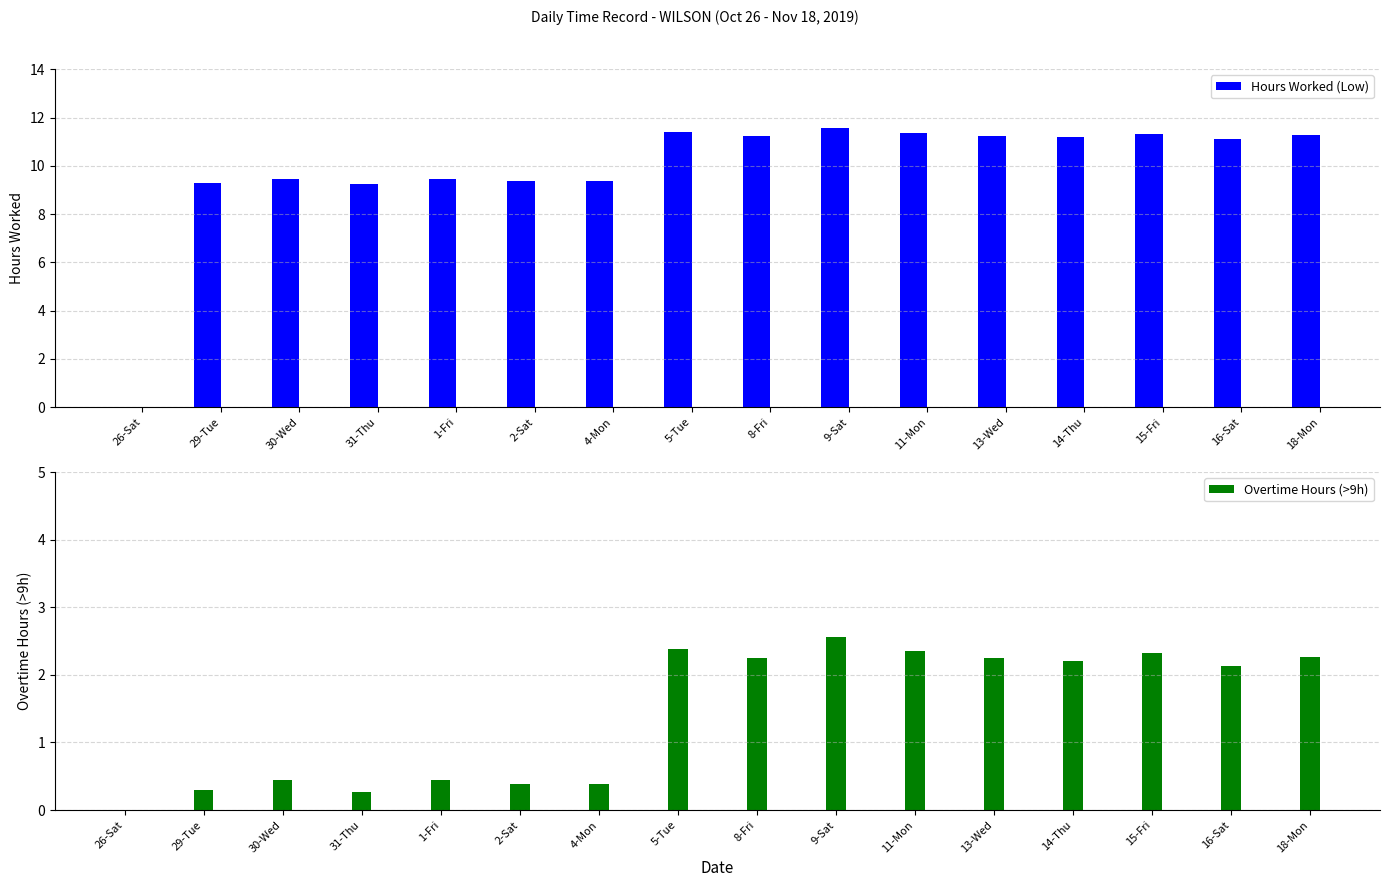

At which label is Overtime Hours (>9h) closest to 1?

1-Fri